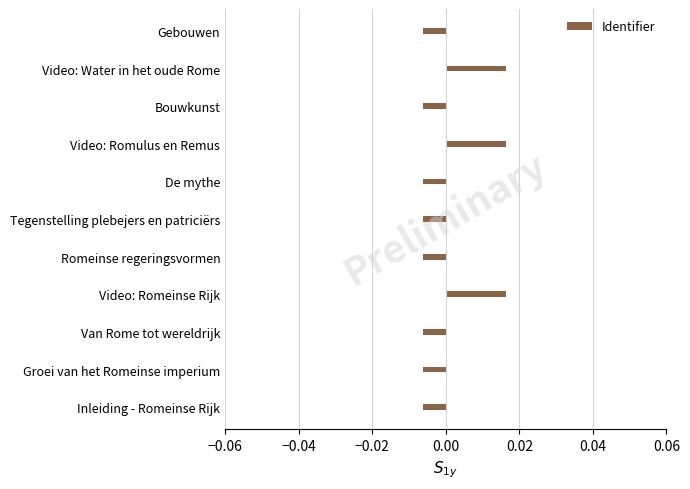

Count the values in the range 0 to 1.

3